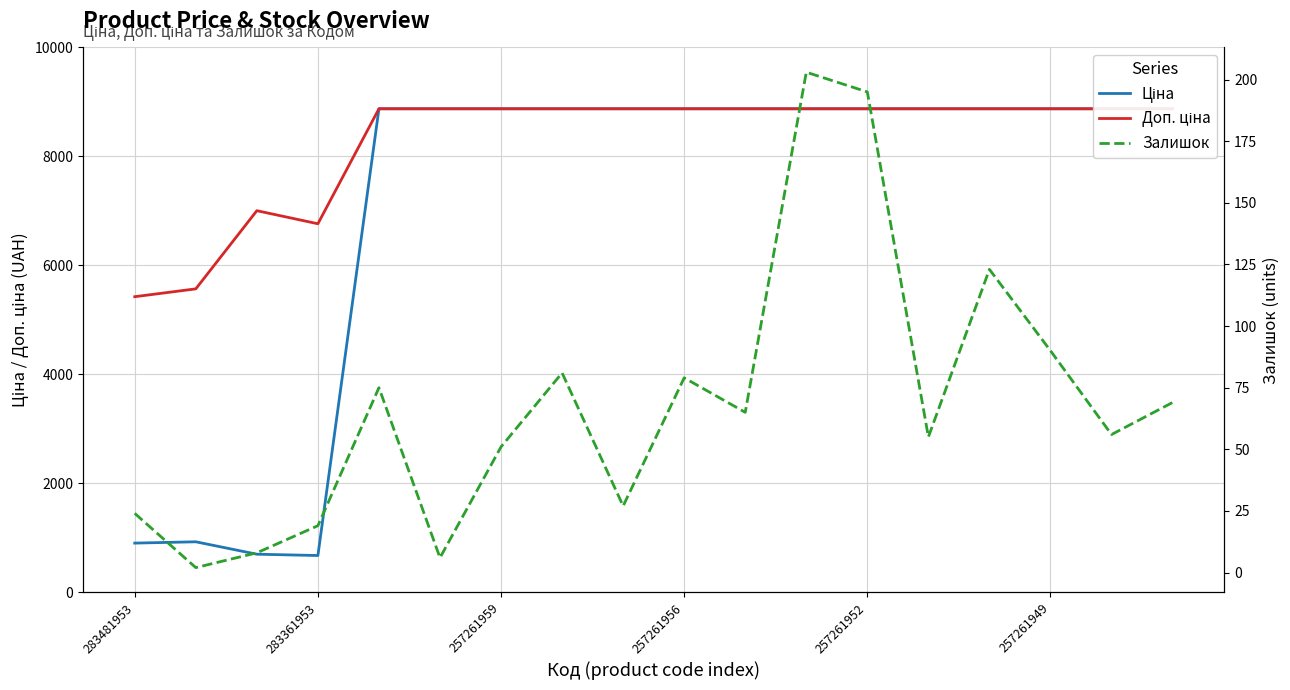

What is the label of the 16th point from the right?

257261959